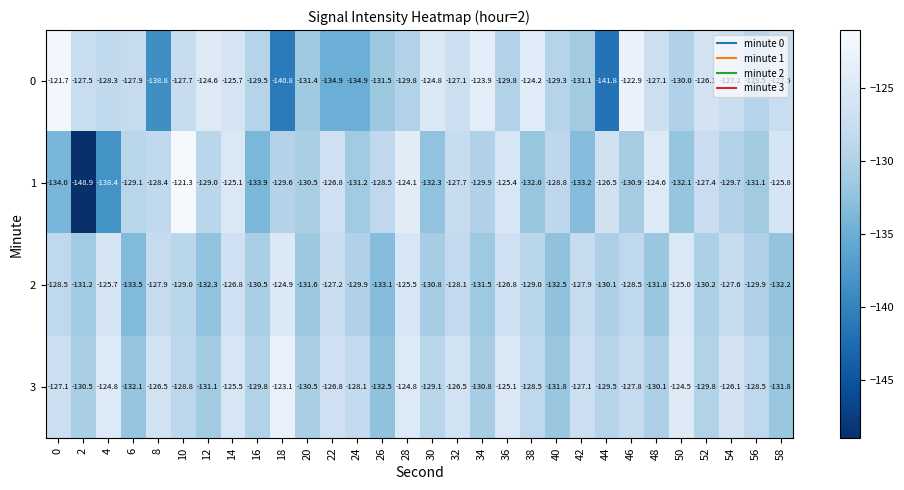

What is the difference between the 0 values at 16 and 44?

12.3